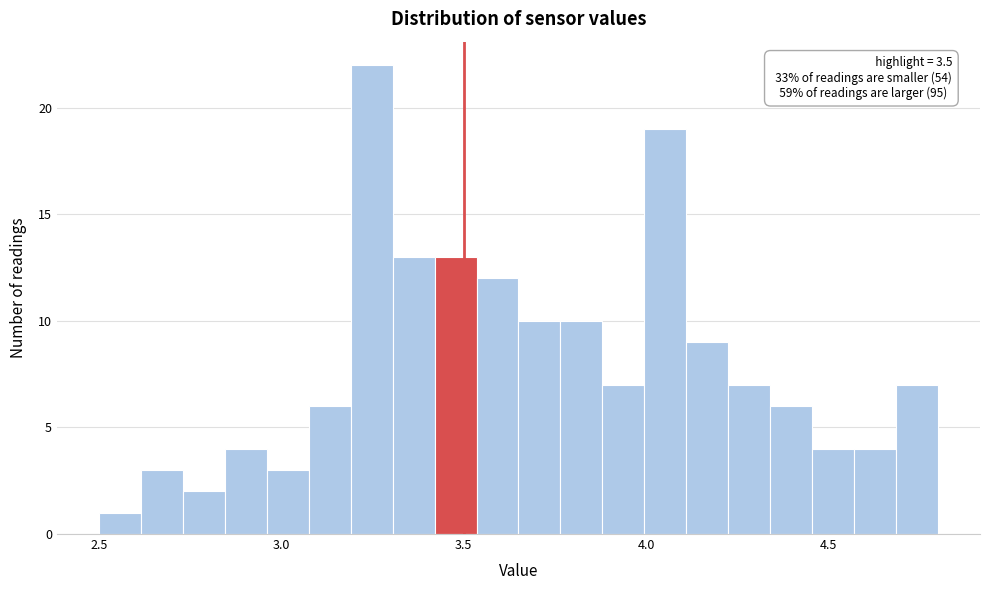

Read against the x-axis, roughly where is the centre of the tallest bar?

3.25